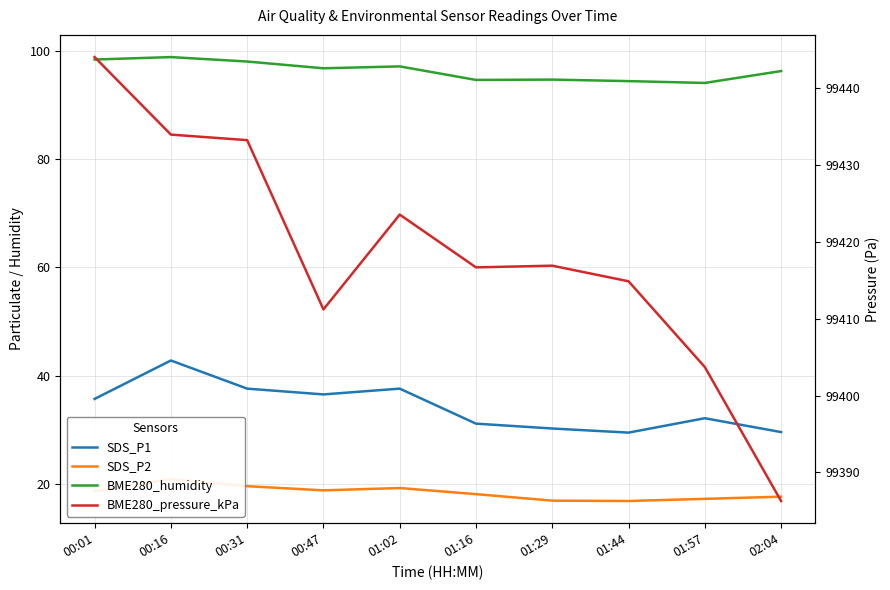

Where is BME280_pressure_kPa nearest to the value 99415?

01:44